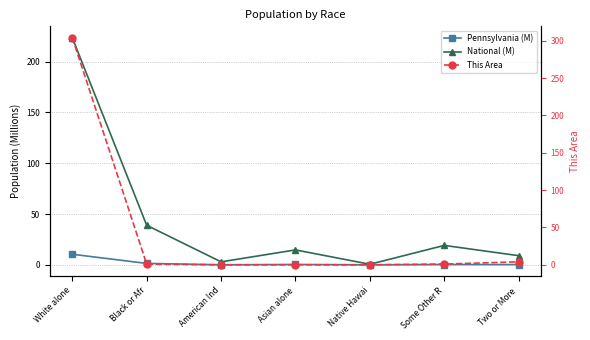

Between Asian alone and Native Hawai, which series saw the biggest shift?

National (M)